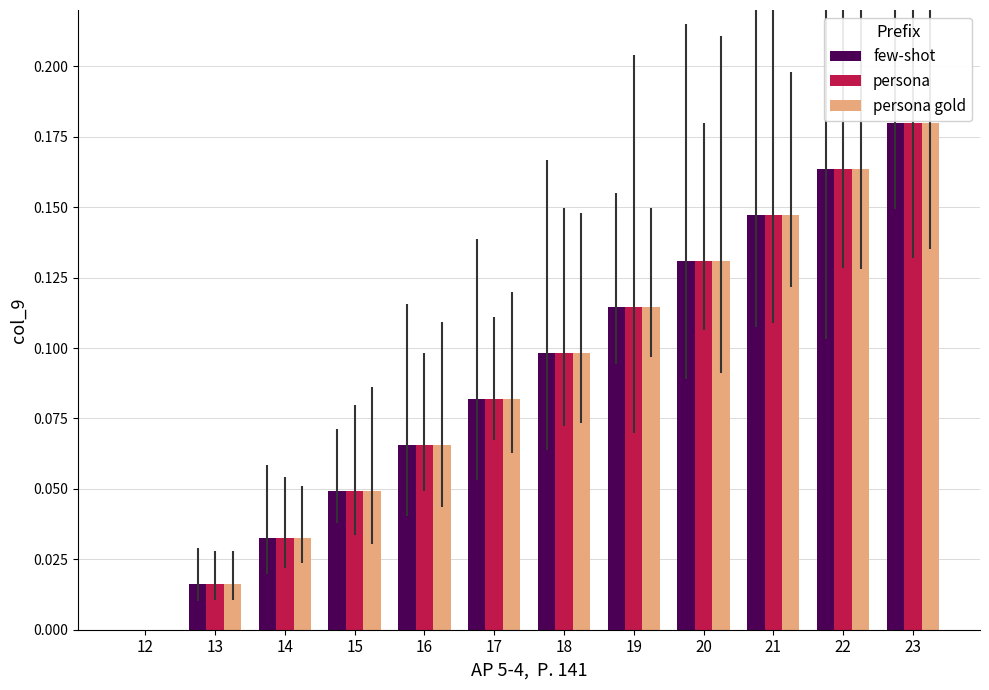

How many distinct data groups are displayed?

3